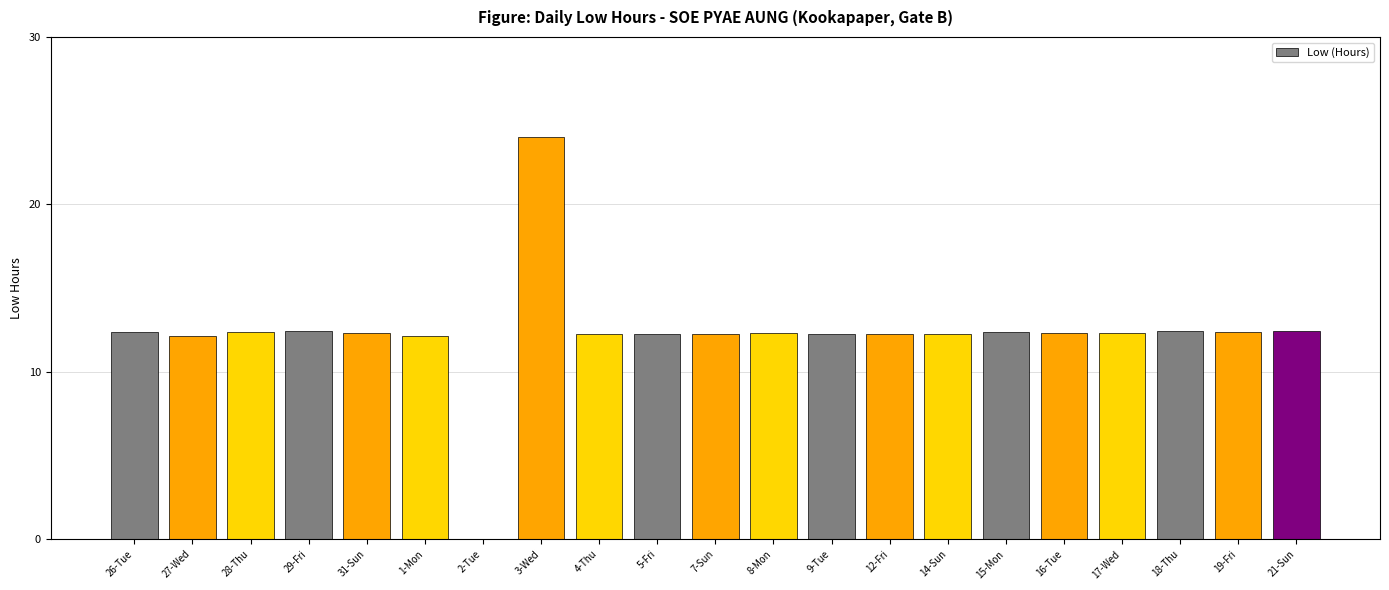

What is the sum of all values?

257.9